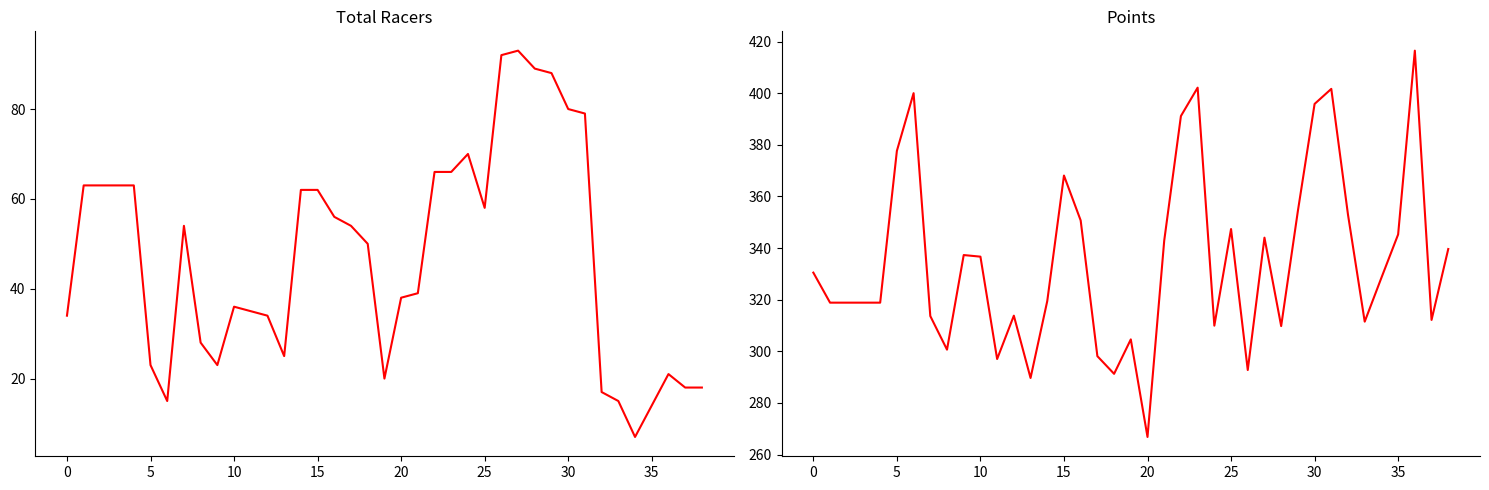

True or false: Points and Total Racers cross at least once.

False